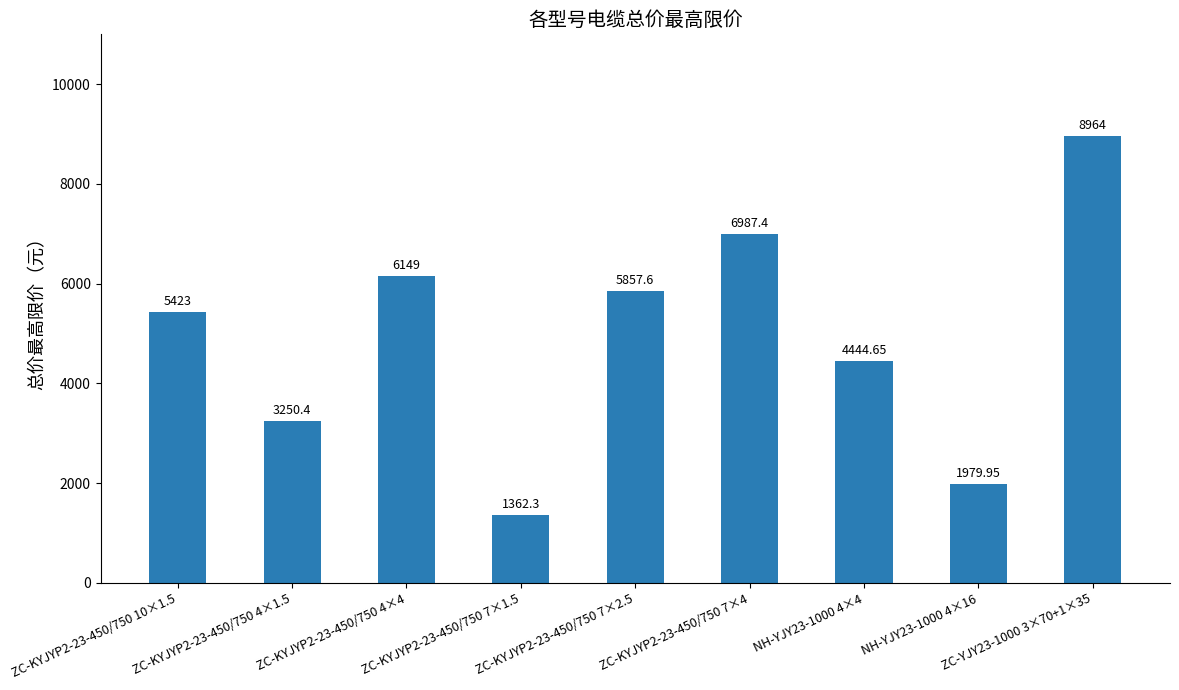

What is the minimum value shown in the chart?

1362.3